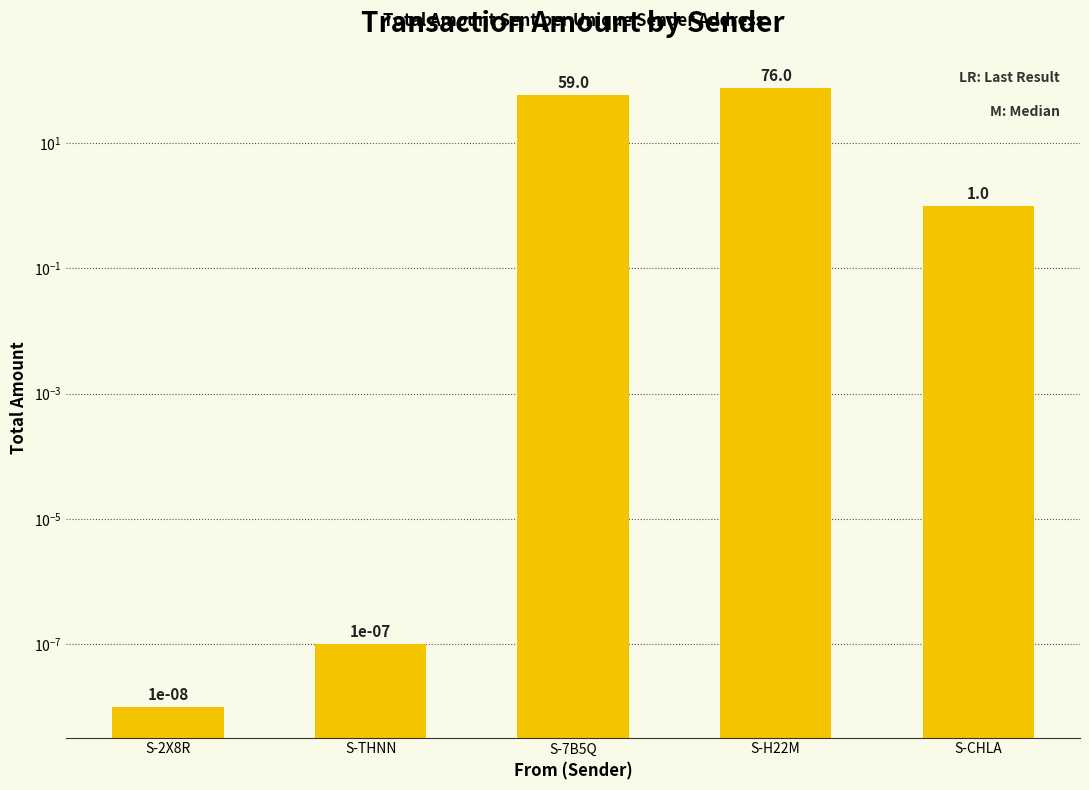

Rank the categories by value from highest to lowest.

S-H22M, S-7B5Q, S-CHLA, S-THNN, S-2X8R